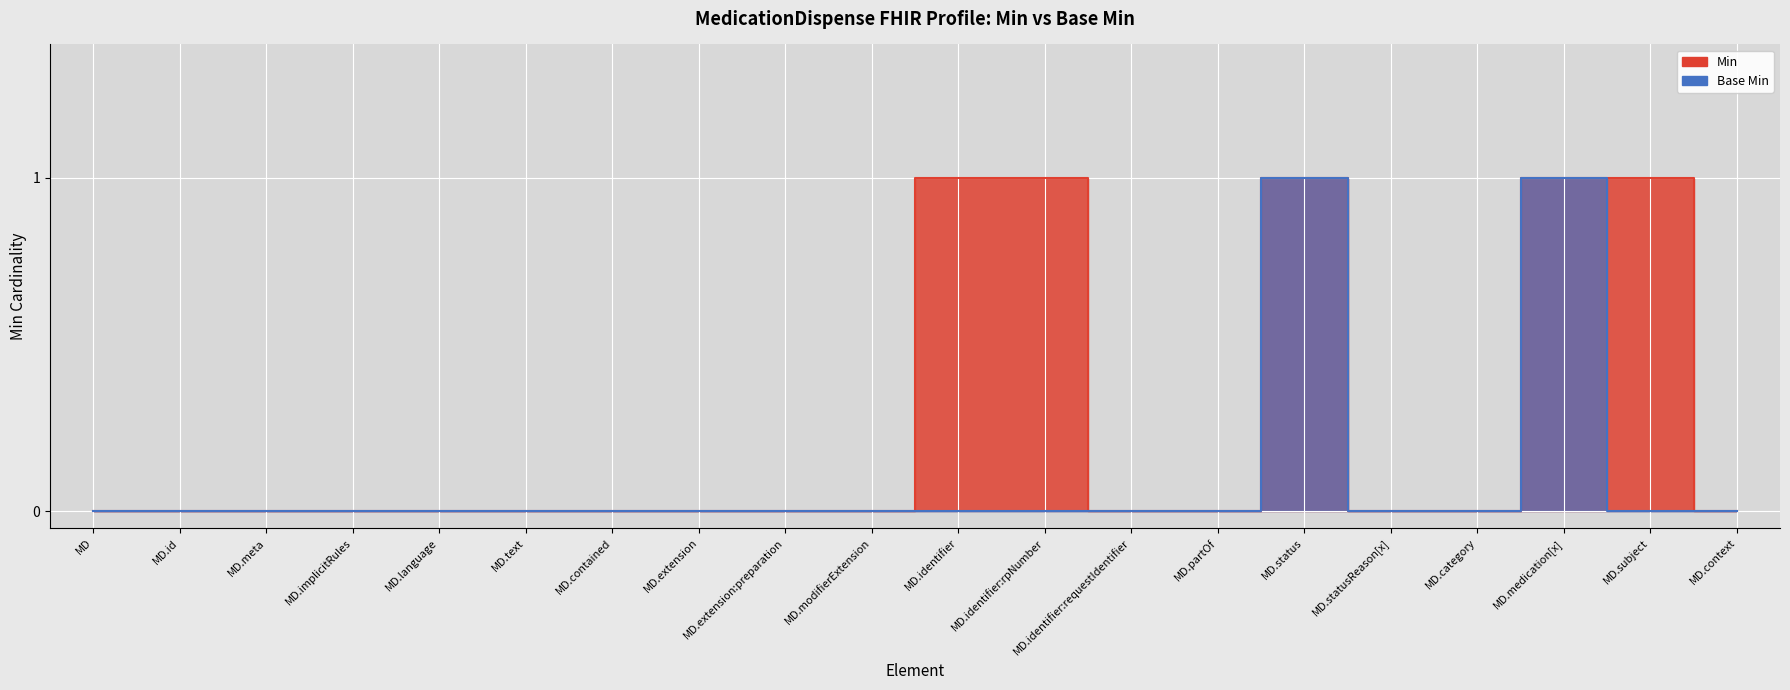

Where is Base Min nearest to the value 0?

MD